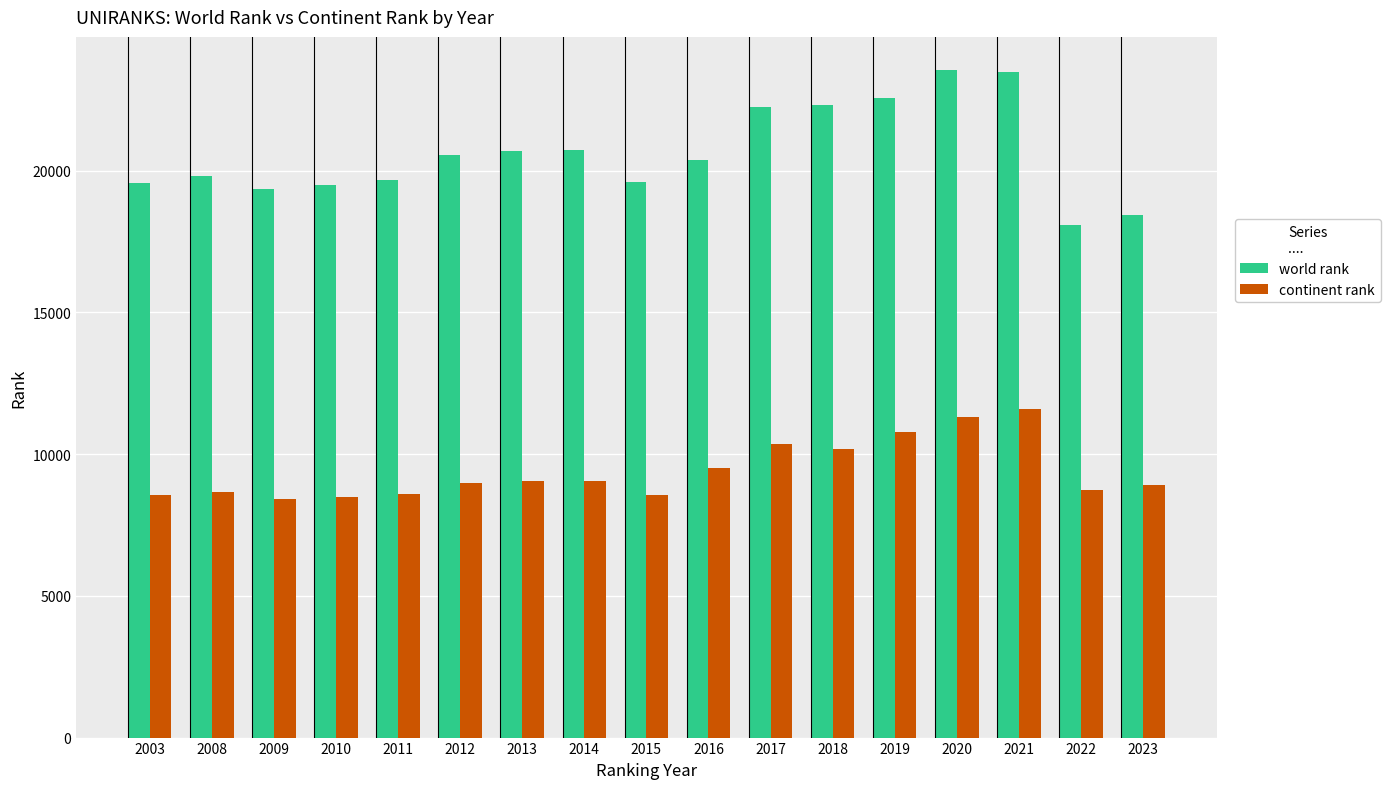

Rank the series by their maximum value, from lowest to highest.

continent rank, world rank